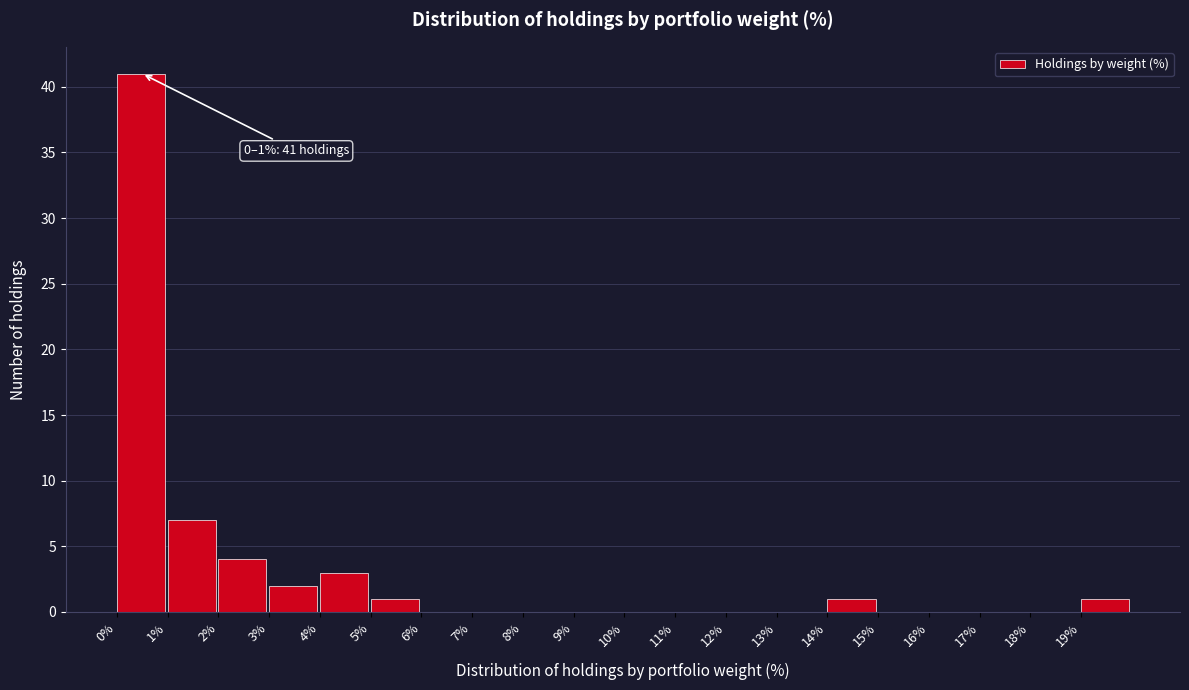

Which range on the x-axis has the tallest bar?

0 to 1